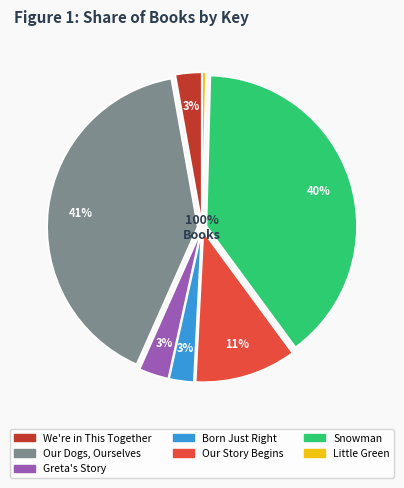

Is there a majority slice in this chart?

No